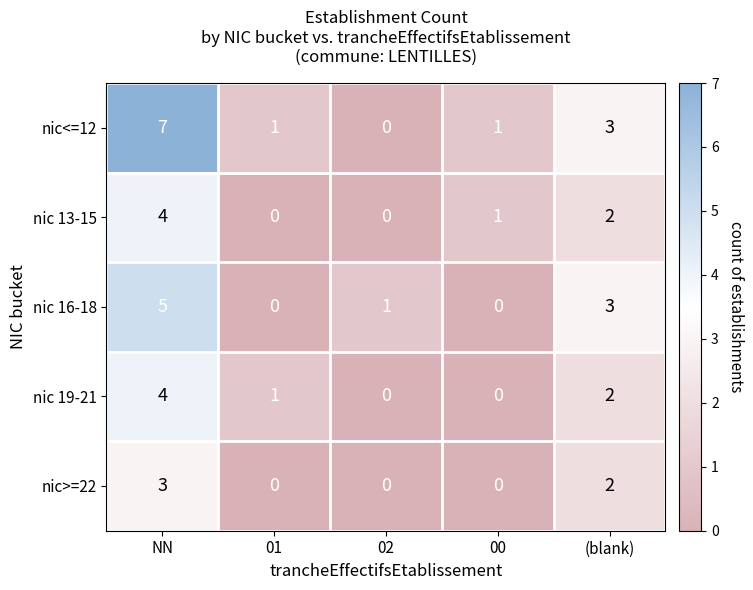

How many values in the nic>=22 series exceed 0?

2